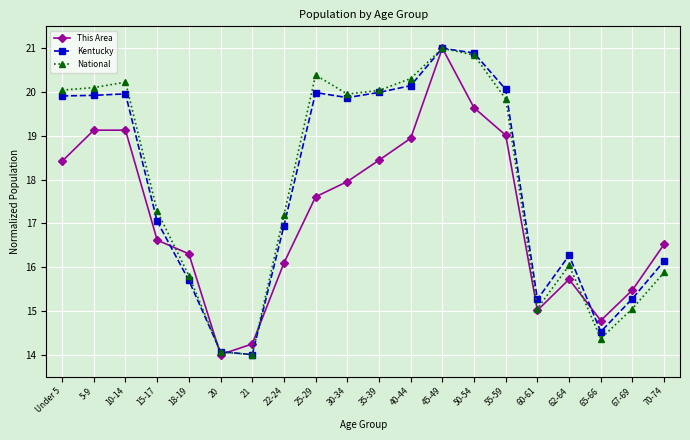

In Kentucky, how many points are lower than both neighbors (excluding endpoints)?

4